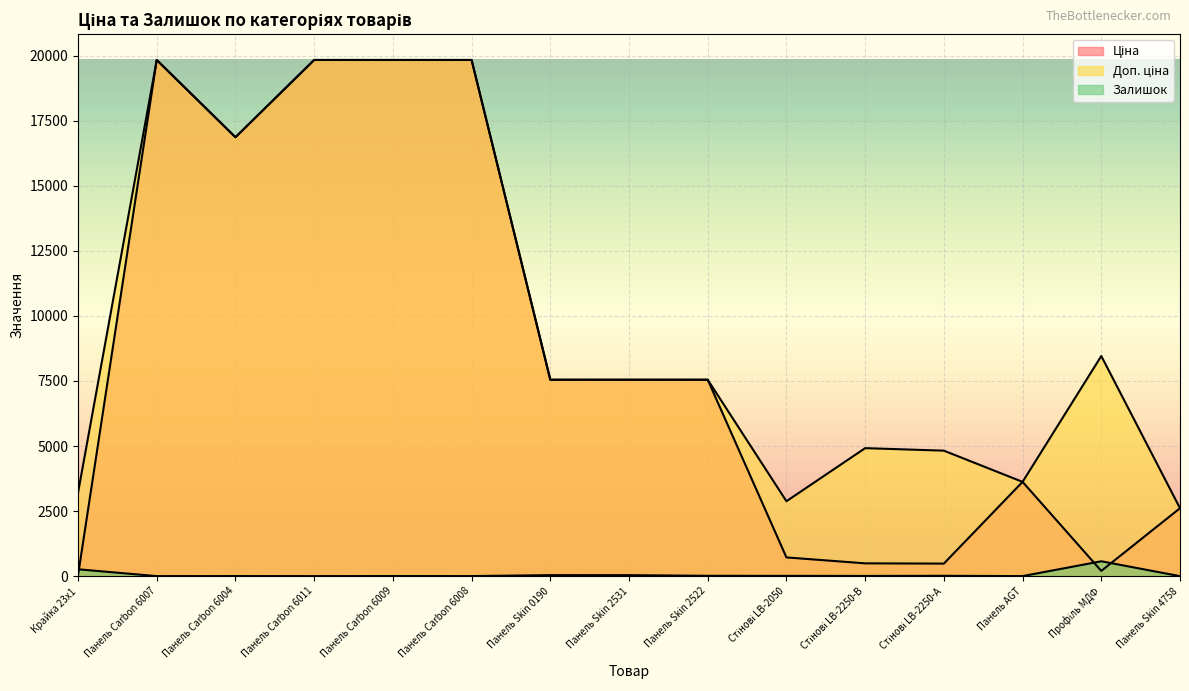

How many times do Залишок and Ціна cross each other?

3